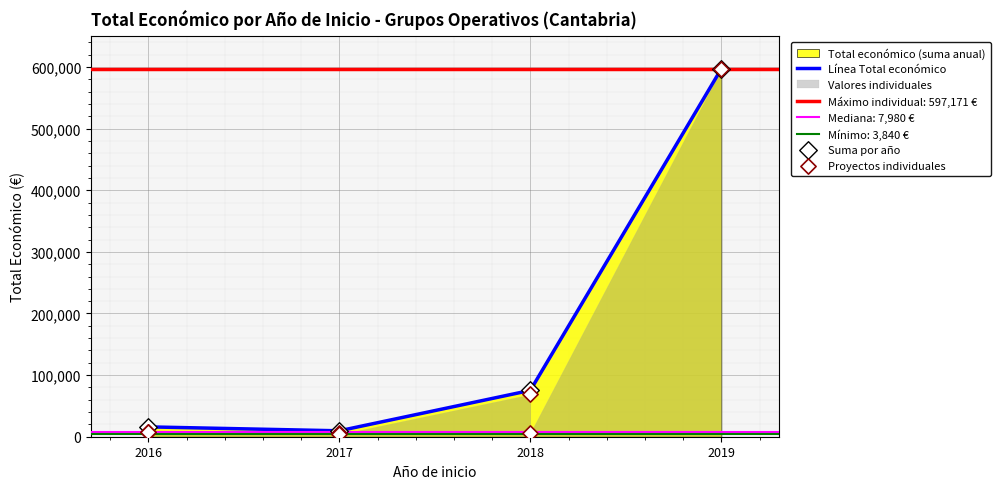

Approximately how many times larger is the value at 2016 compared to 2016?

1.0